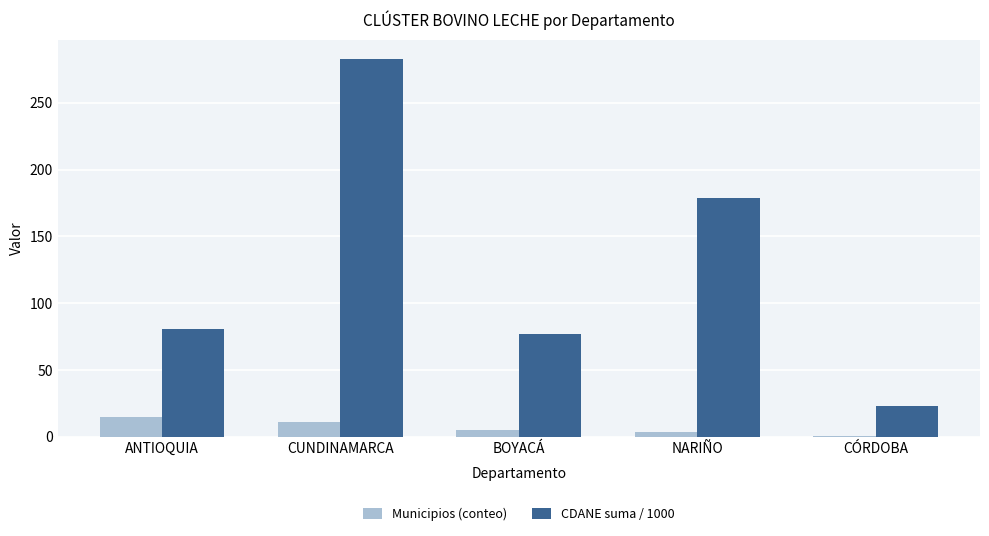

Rank the series by their maximum value, from lowest to highest.

Municipios (conteo), CDANE suma / 1000